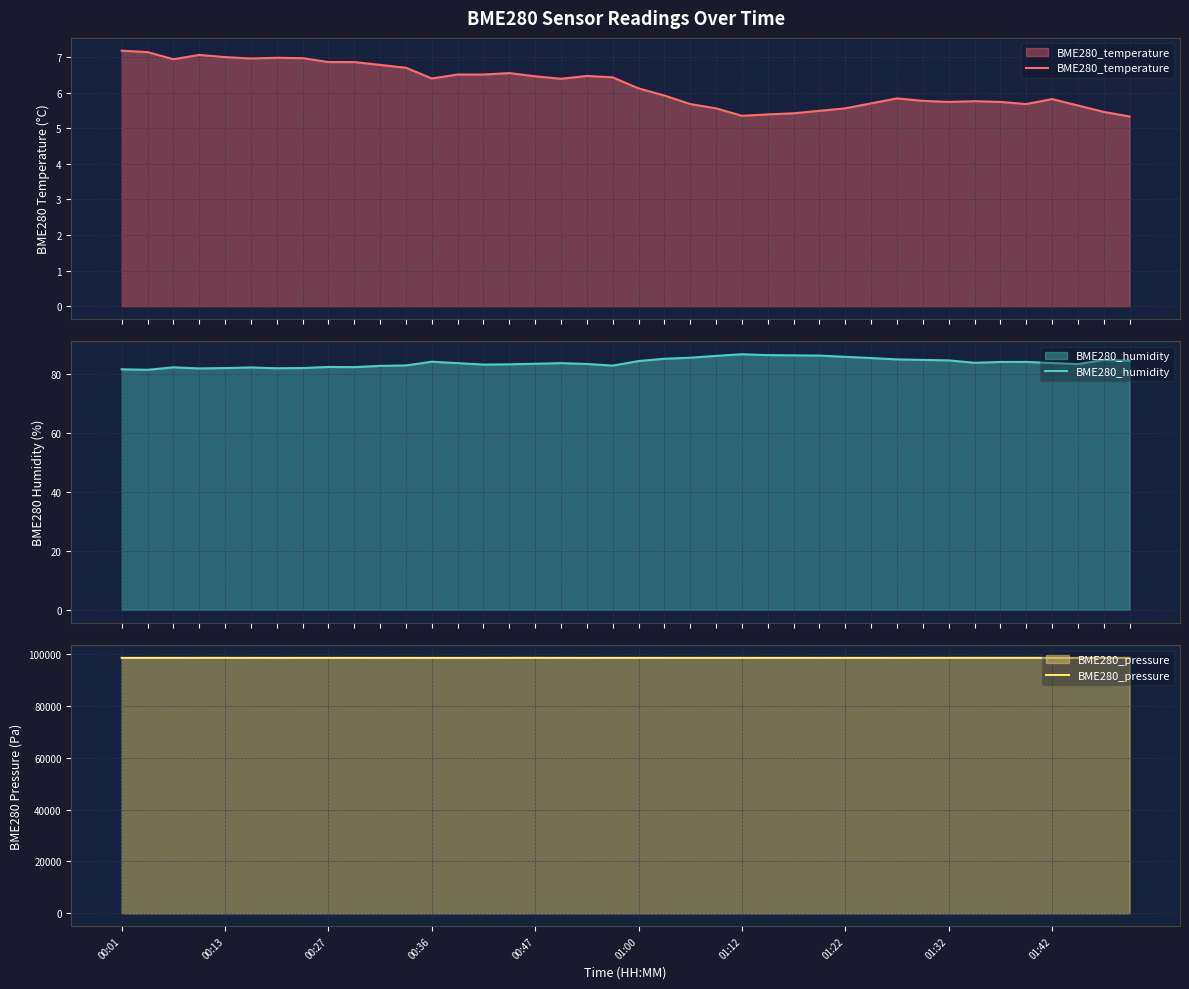

How many values in the BME280_pressure series are below 98437?

20